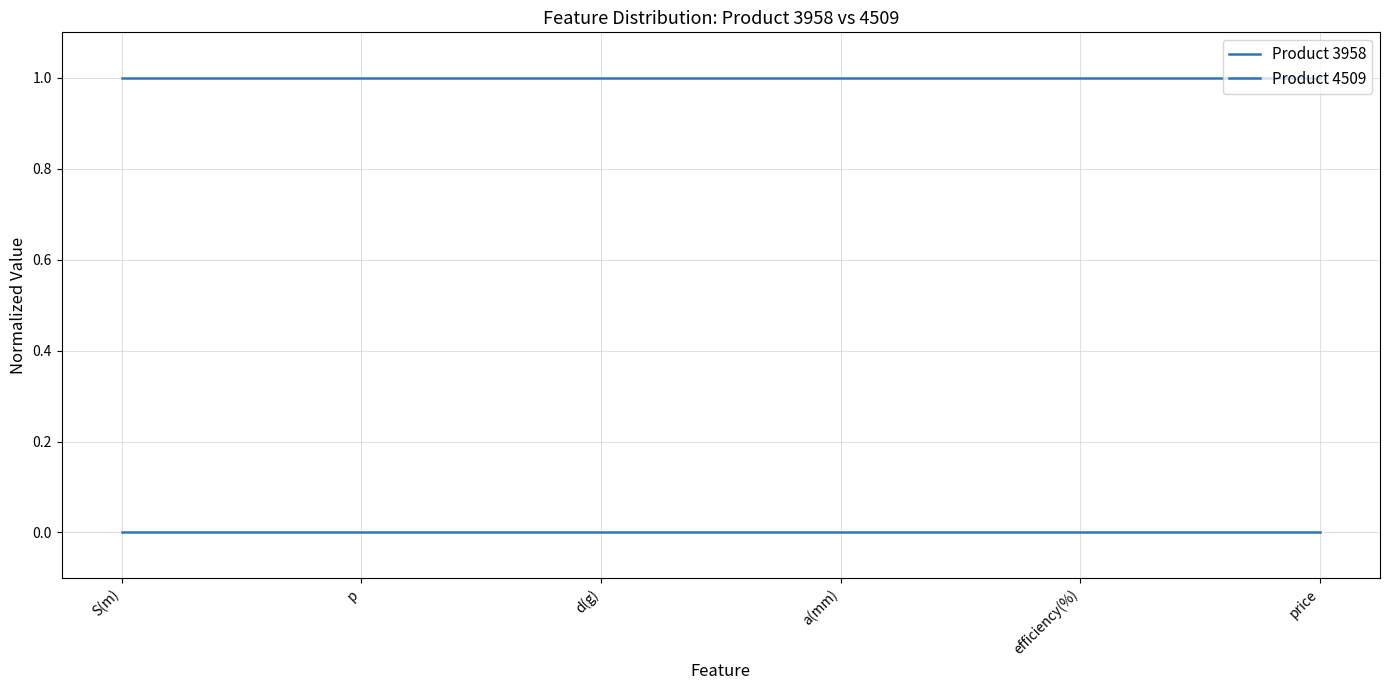

Reading left to right, list all the values displayed in this chart.

Product 3958: 0	0	0	0	0	0
Product 4509: 1	1	1	1	1	1